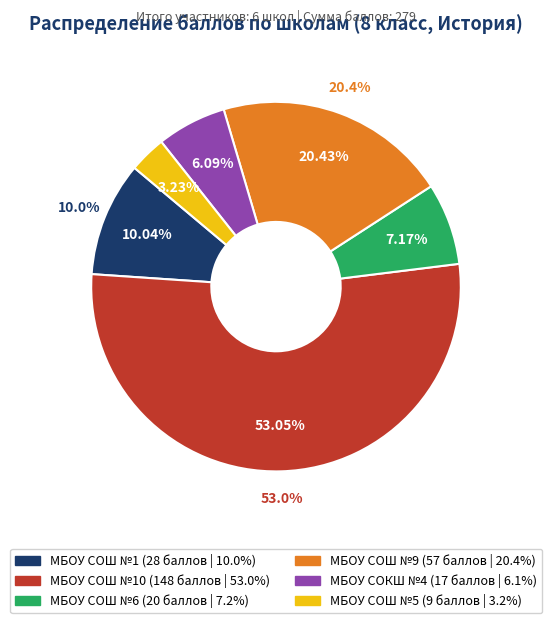

How many slices are in this pie chart?

6